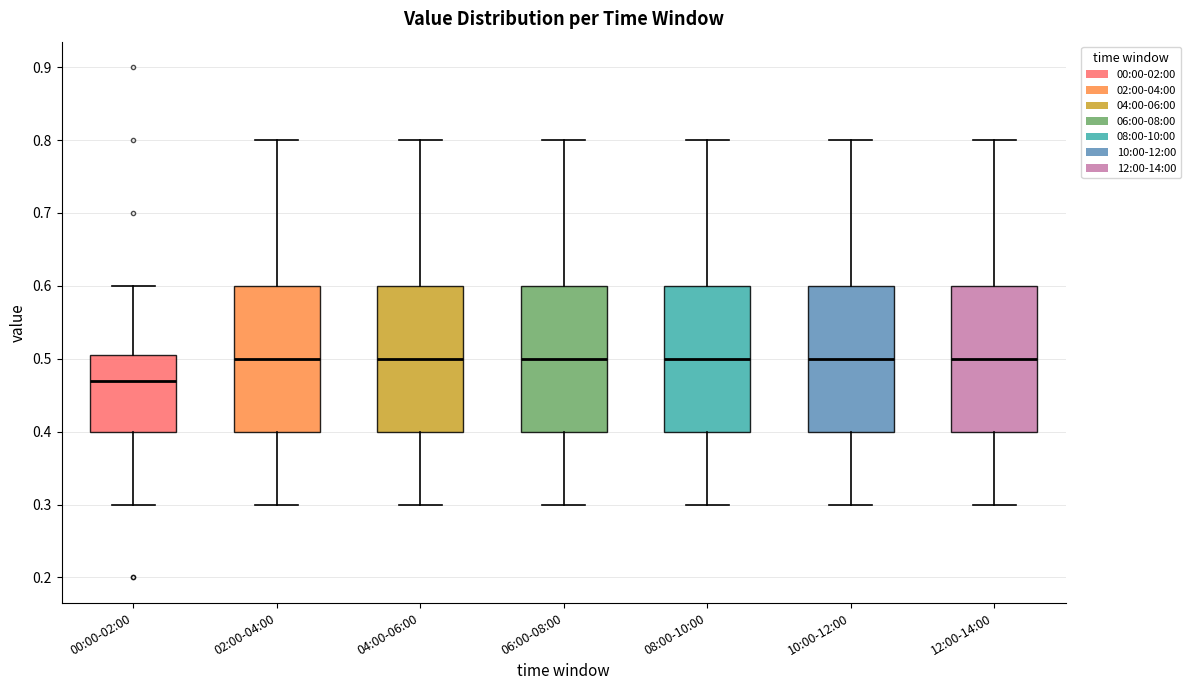

Reading left to right, transcribe this box plot: for each box, give where its median line is, the range the box spans, and where its two whiskers end, as read against the y-axis. The values are not printed on the chart, so give them approximately, as read against the axis.

00:00-02:00: median 0.47, box 0.40 to 0.51, whiskers 0.30 to 0.60
02:00-04:00: median 0.50, box 0.40 to 0.60, whiskers 0.30 to 0.80
04:00-06:00: median 0.50, box 0.40 to 0.60, whiskers 0.30 to 0.80
06:00-08:00: median 0.50, box 0.40 to 0.60, whiskers 0.30 to 0.80
08:00-10:00: median 0.50, box 0.40 to 0.60, whiskers 0.30 to 0.80
10:00-12:00: median 0.50, box 0.40 to 0.60, whiskers 0.30 to 0.80
12:00-14:00: median 0.50, box 0.40 to 0.60, whiskers 0.30 to 0.80